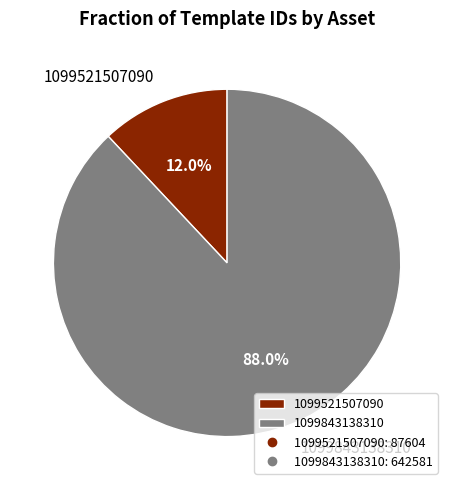

How many slices are in this pie chart?

2